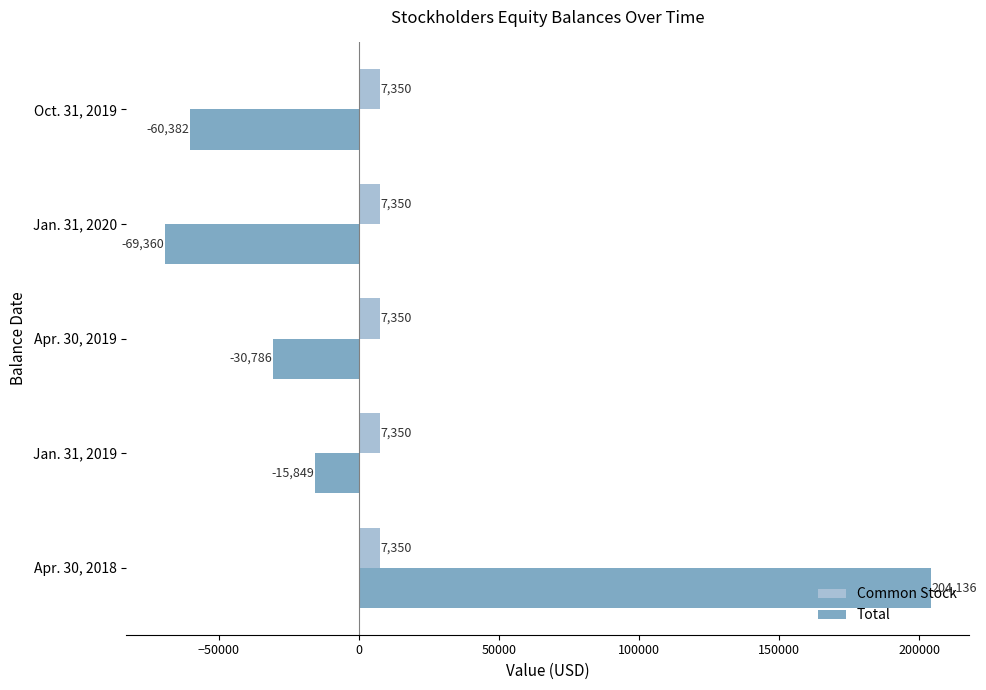

Which series changed the most between Jan. 31, 2019 and Apr. 30, 2019?

Total